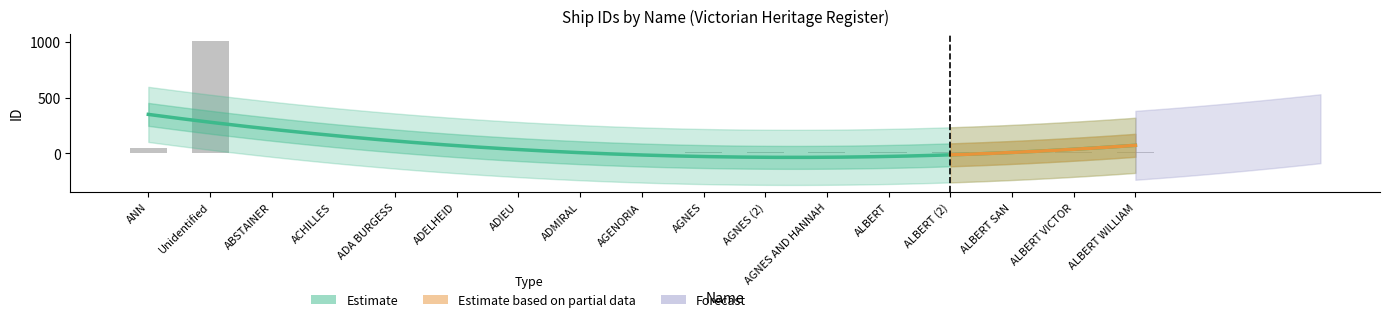

What is the difference between the values at ALBERT WILLIAM and ALBERT SAN?

2